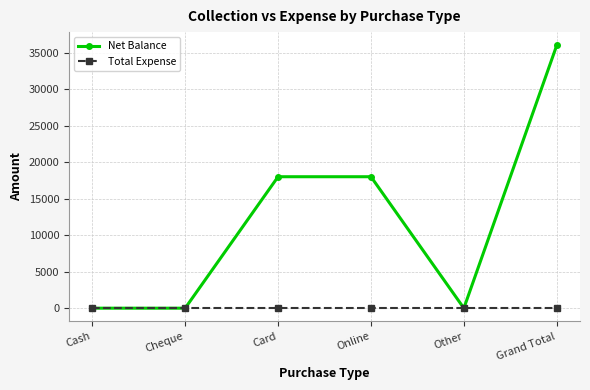

Which category has the highest value across all series?

Grand Total